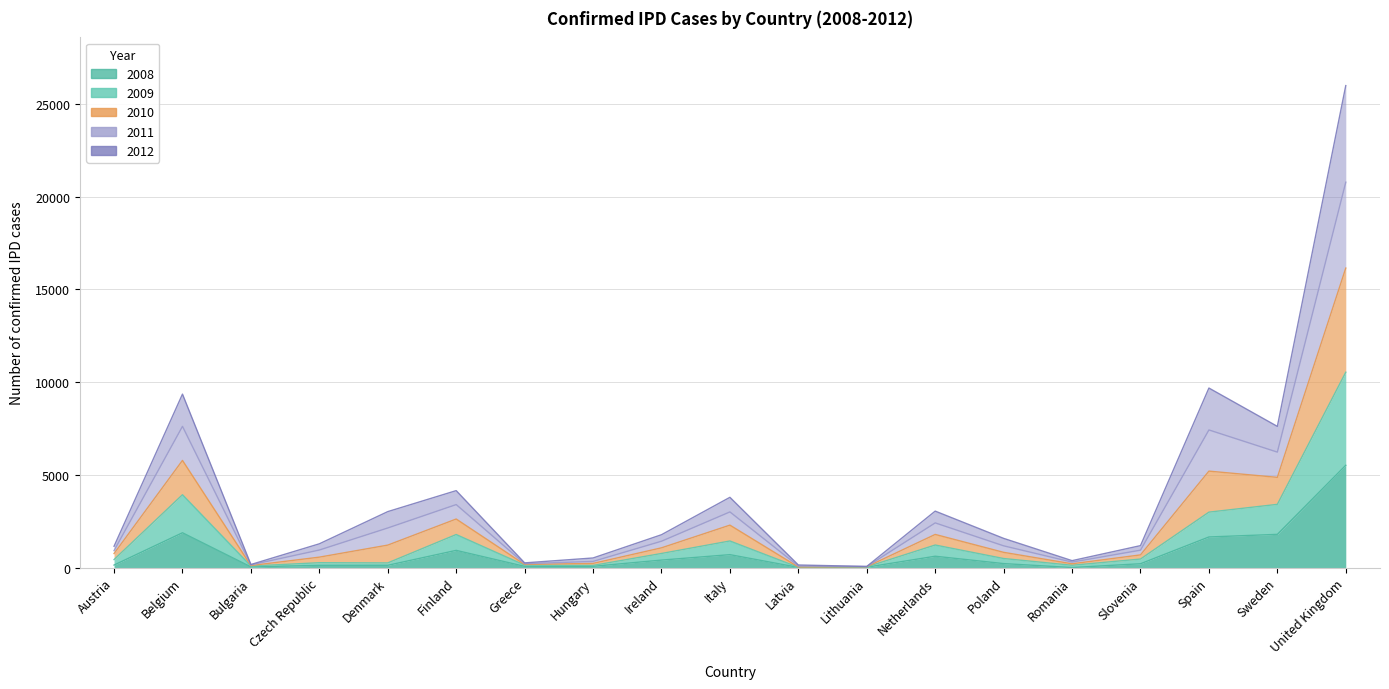

At how many categories does at least one series exceed 21855?

1